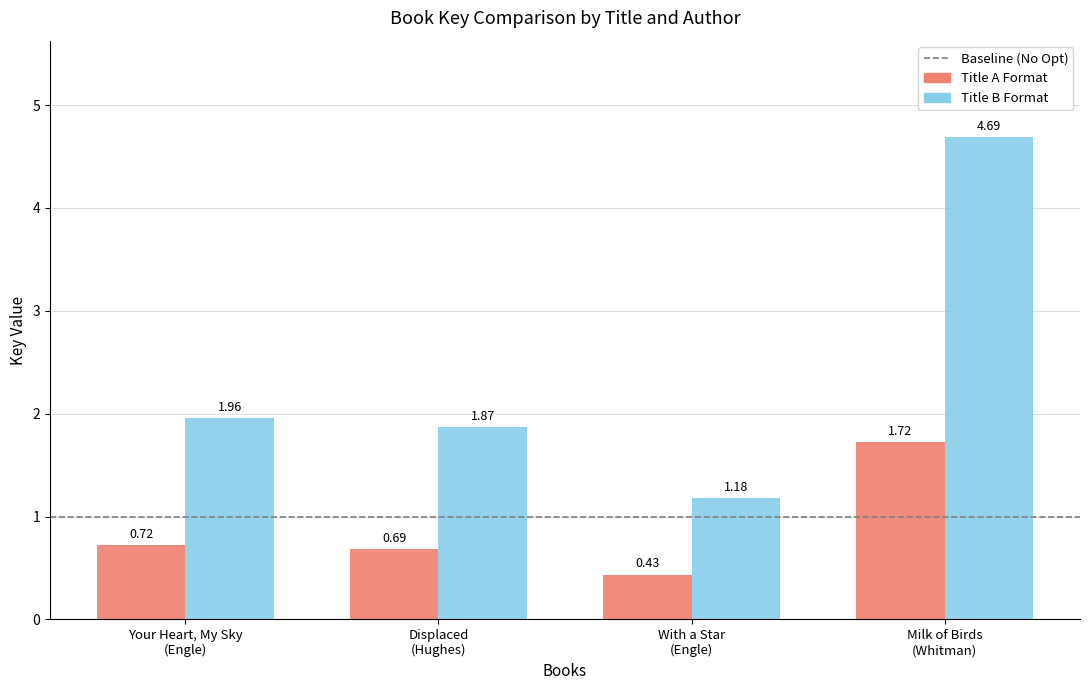

List the series in order of their overall mean, highest first.

Title B Format, Title A Format